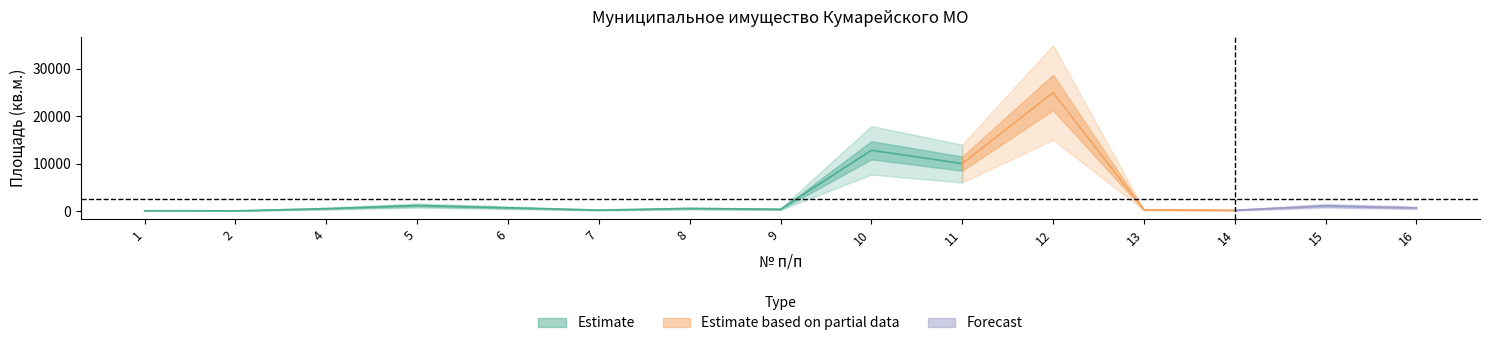

Where is the first local minimum?

2